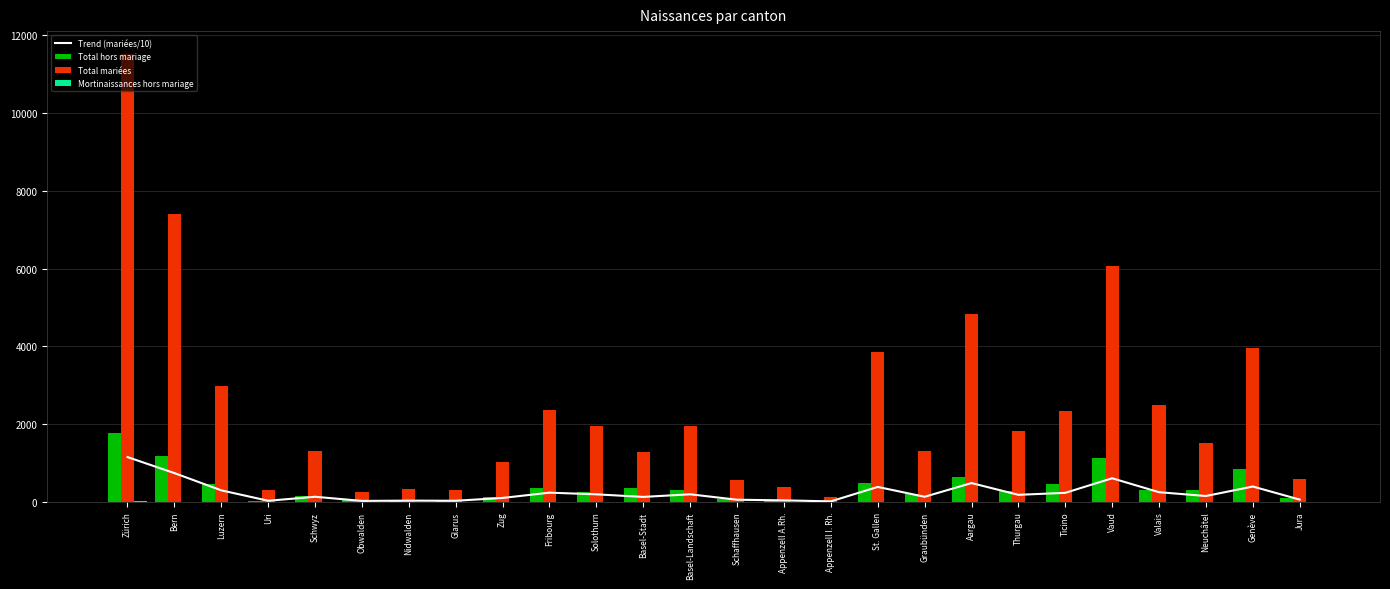

Are the bars grouped side by side (vs. stacked)?

Yes